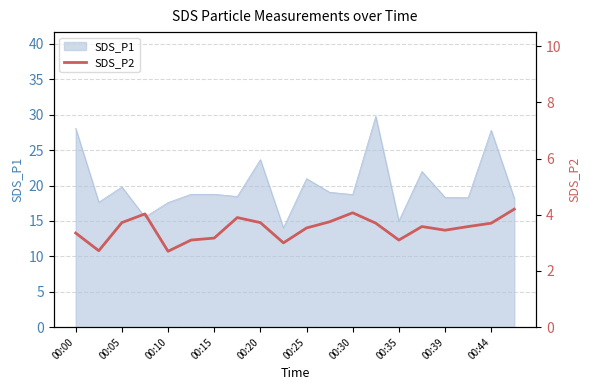

How many points are lower than both their immediate neighbors (excluding endpoints)?

5